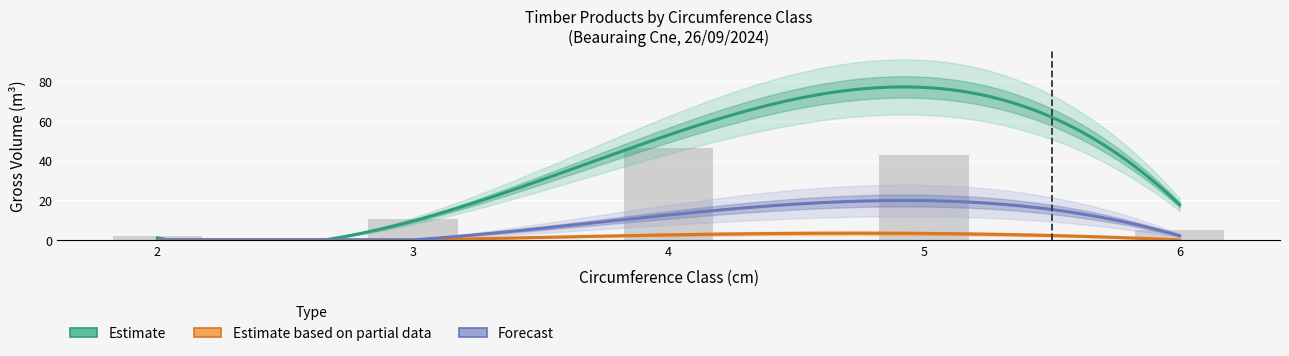

What is the lowest value of the cm_values series?

2.0